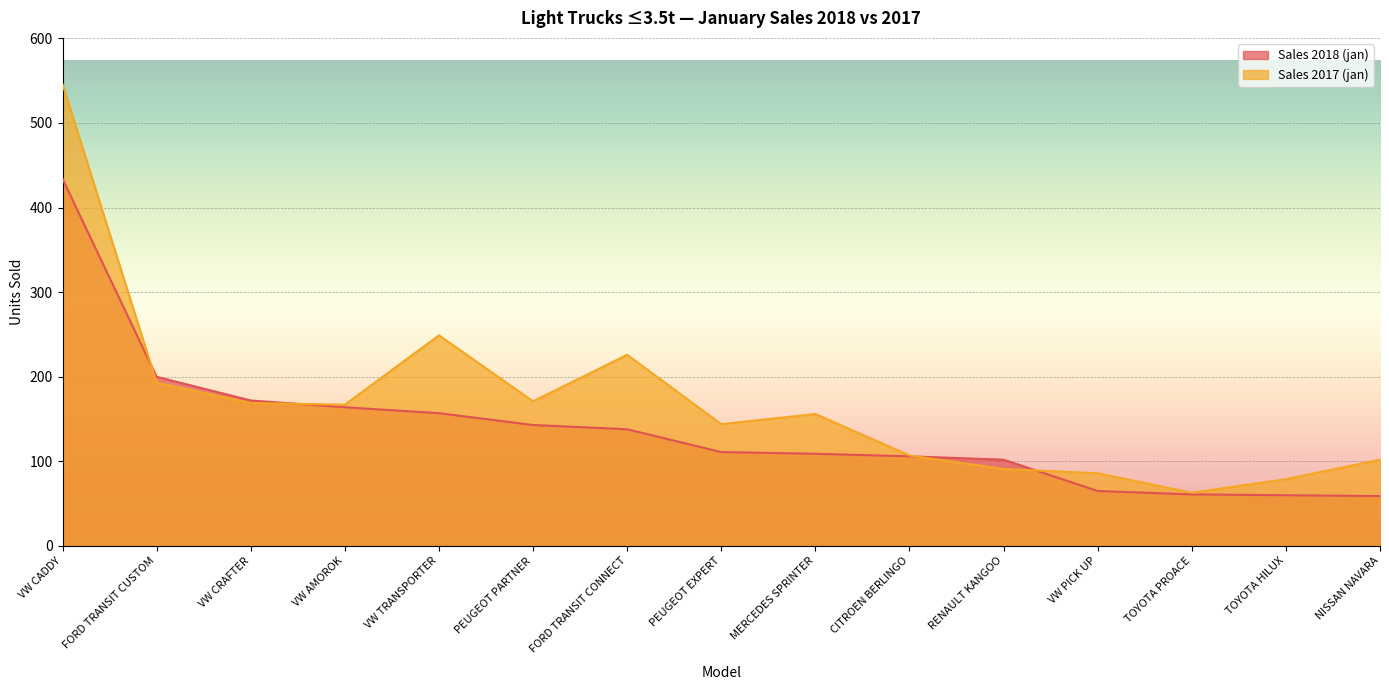

How many values in the Sales 2018 (jan) series are below 111?

7